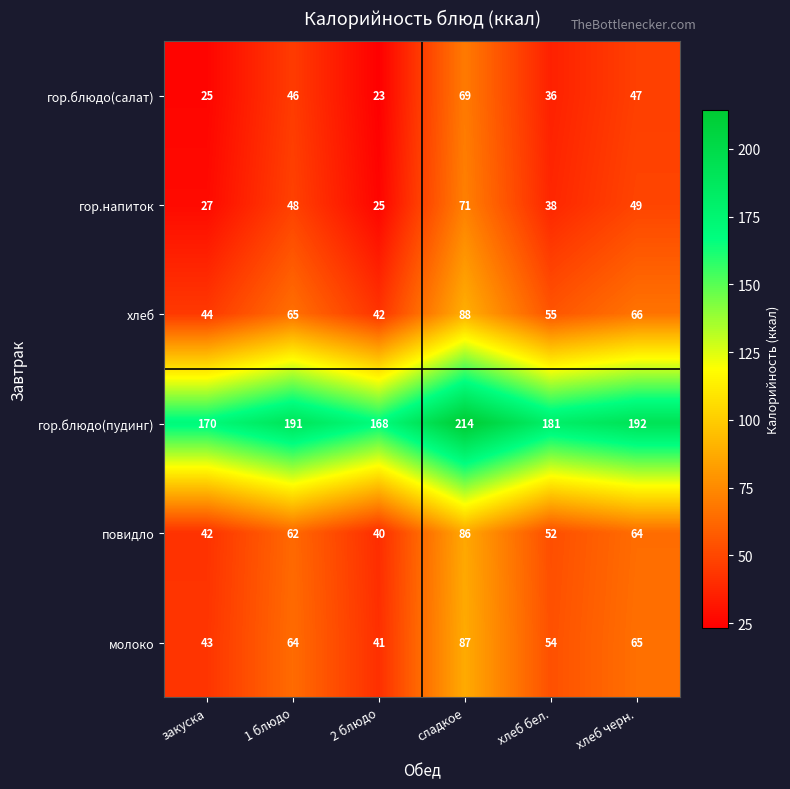

Rank the series by their maximum value, from lowest to highest.

гор.блюдо(салат), гор.напиток, повидло, молоко, хлеб, гор.блюдо(пудинг)